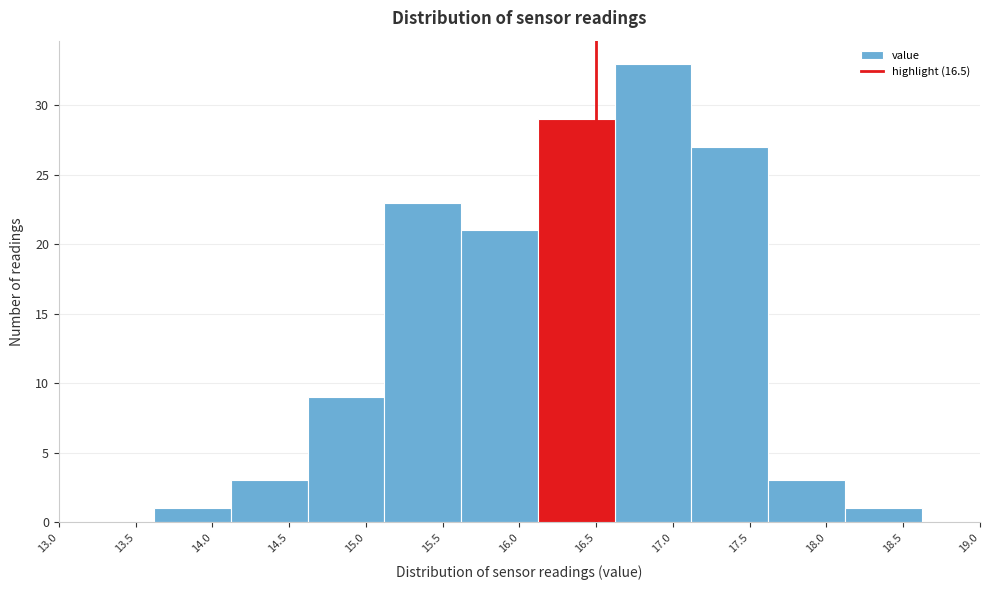

Reading left to right, transcribe this chart: for each bar, give the range it covers on the x-axis and its height. Neither the bar edges nor the heights are printed on the chart, so give them approximately, as read against the axes.

13.62 to 14.12: 1
14.12 to 14.62: 3
14.62 to 15.12: 9
15.12 to 15.62: 23
15.62 to 16.12: 21
16.12 to 16.62: 29
16.62 to 17.12: 33
17.12 to 17.62: 27
17.62 to 18.12: 3
18.12 to 18.62: 1